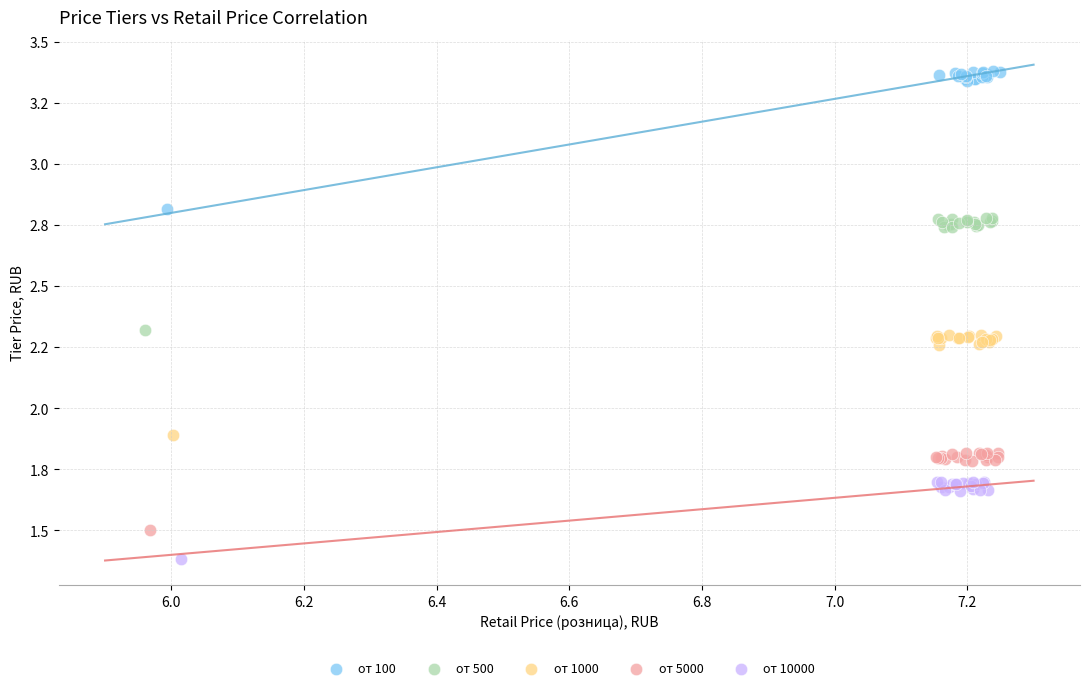

Which series has the largest Y range (max minus min)?

от 100